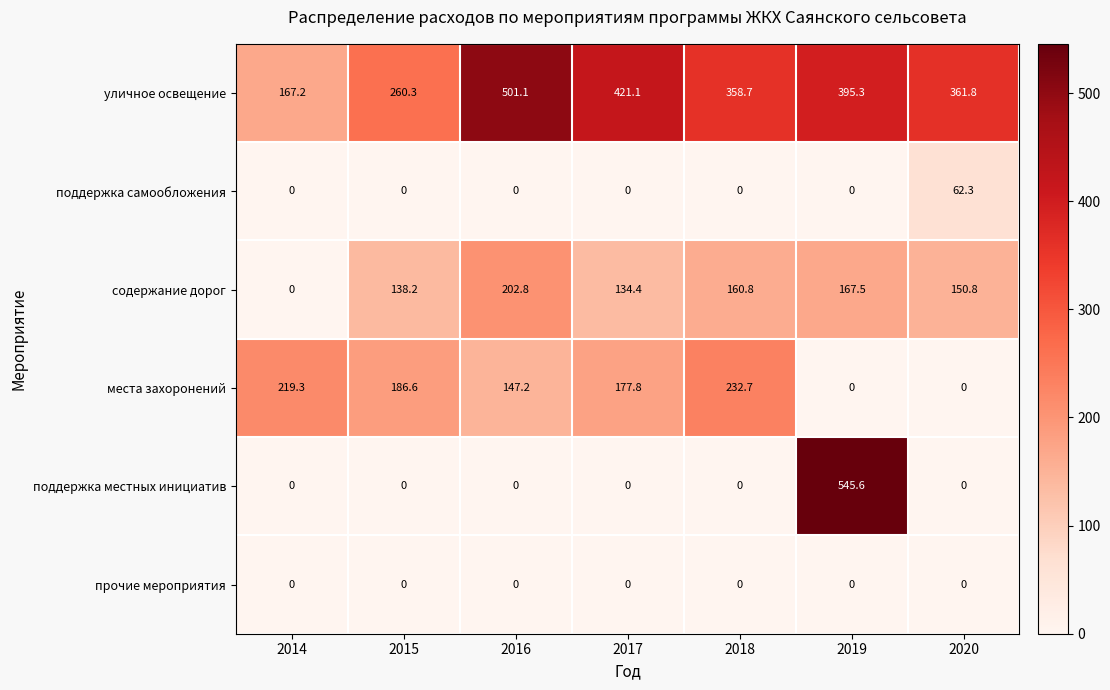

Which series changed the most between 2018 and 2019?

поддержка местных инициатив